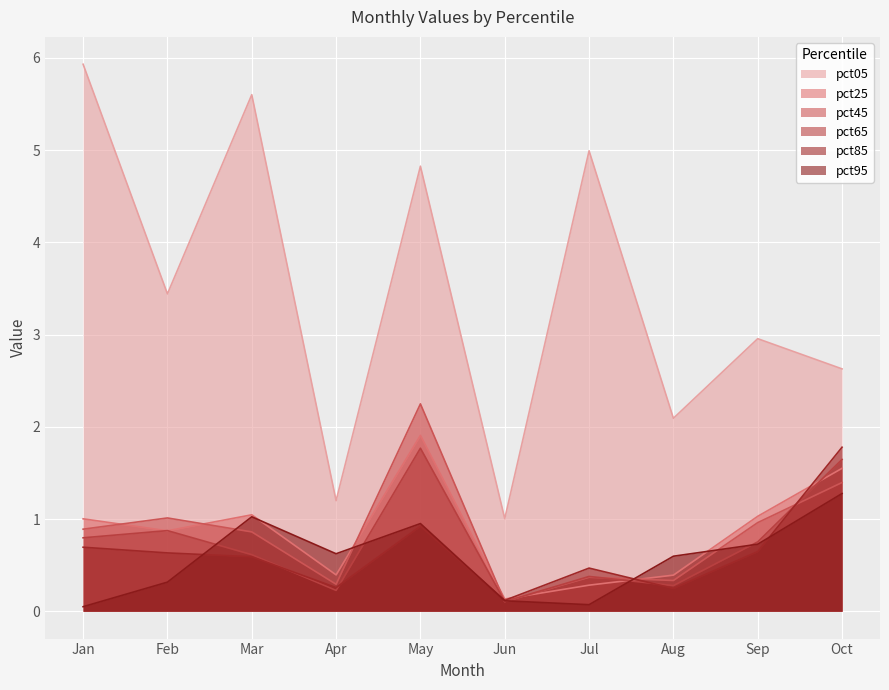

What is the sum of all pct95 values?

5.7